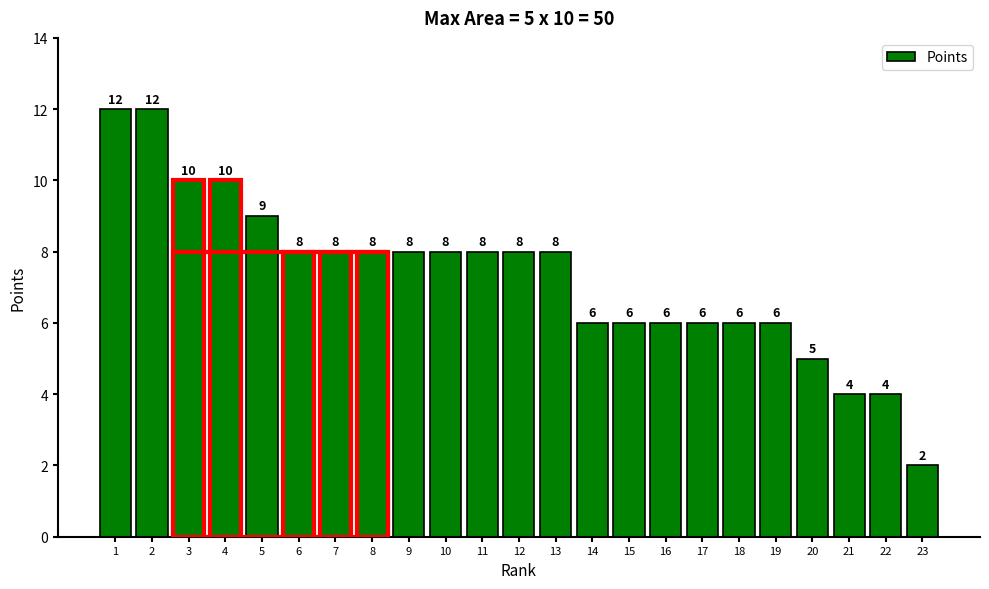

Reading left to right, list all the values displayed in this chart.

1=12	2=12	3=10	4=10	5=9	6=8	7=8	8=8	9=8	10=8	11=8	12=8	13=8	14=6	15=6	16=6	17=6	18=6	19=6	20=5	21=4	22=4	23=2